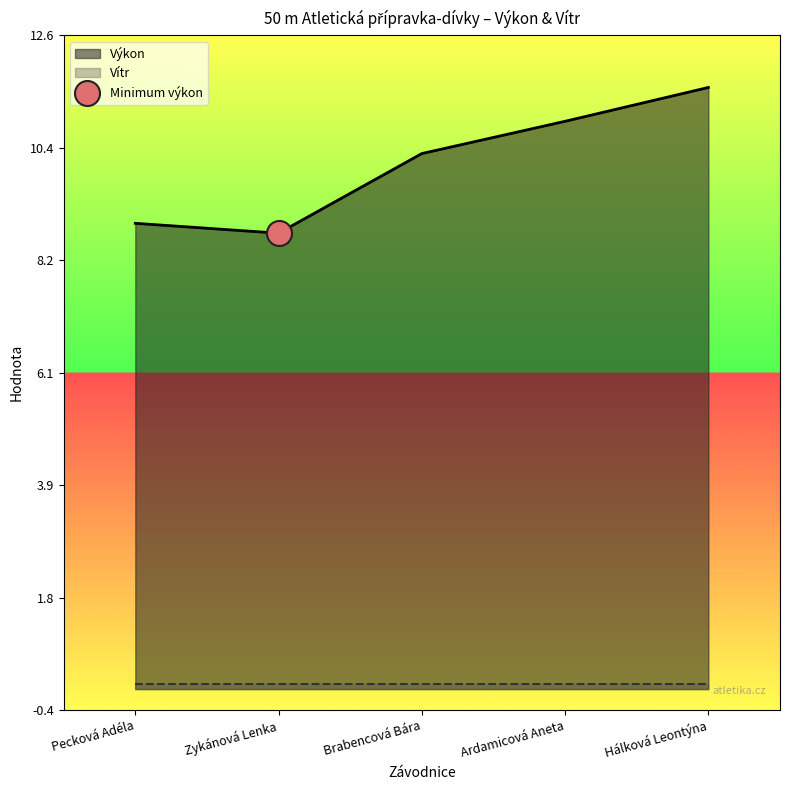

What is the maximum value for Výkon?

11.6